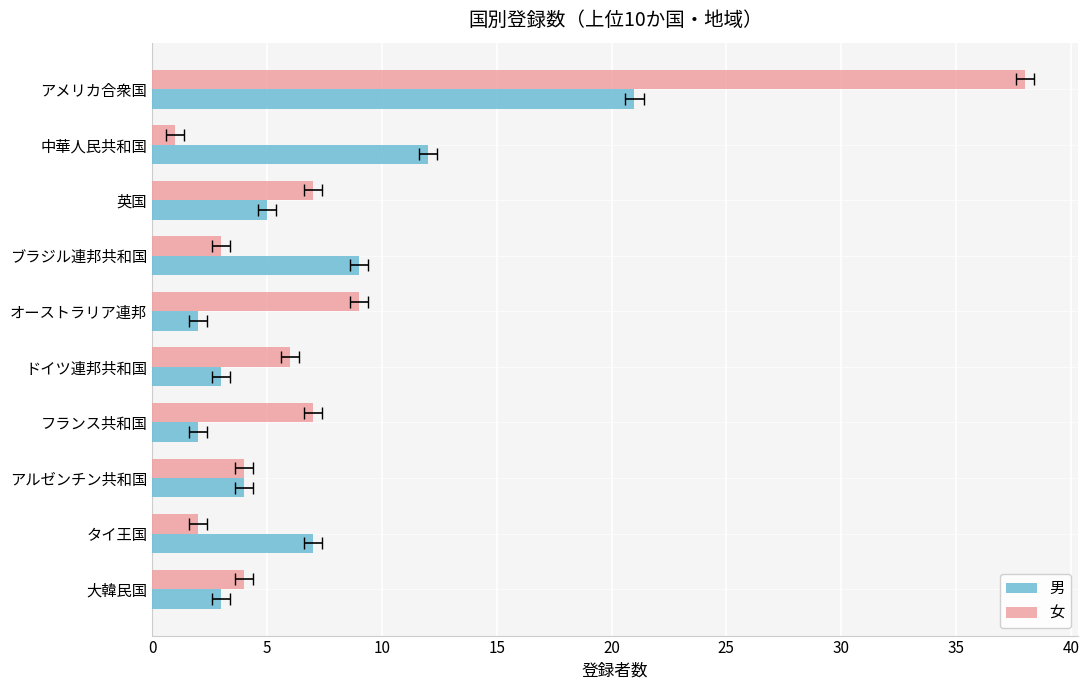

What are all the series names shown in the legend?

男, 女